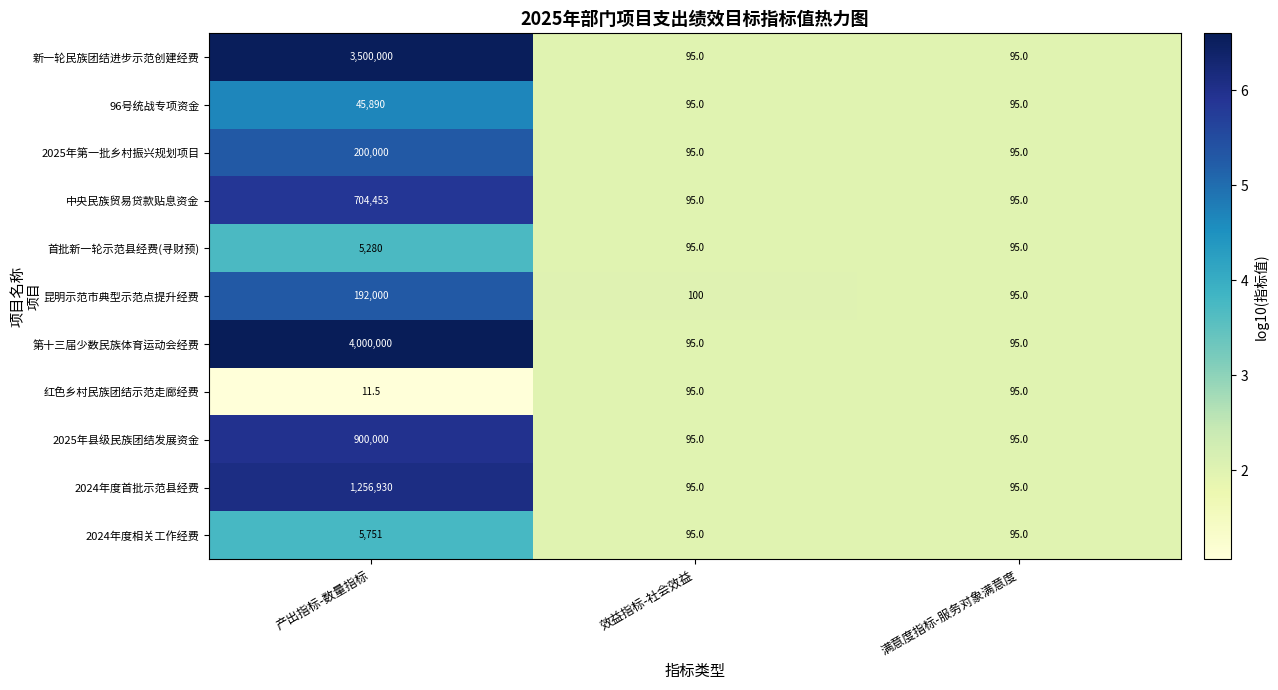

Rank the series by their maximum value, from highest to lowest.

第十三届少数民族体育运动会经费, 新一轮民族团结进步示范创建经费, 2024年度首批示范县经费, 2025年县级民族团结发展资金, 中央民族贸易贷款贴息资金, 2025年第一批乡村振兴规划项目, 昆明示范市典型示范点提升经费, 96号统战专项资金, 2024年度相关工作经费, 首批新一轮示范县经费(寻财预), 红色乡村民族团结示范走廊经费